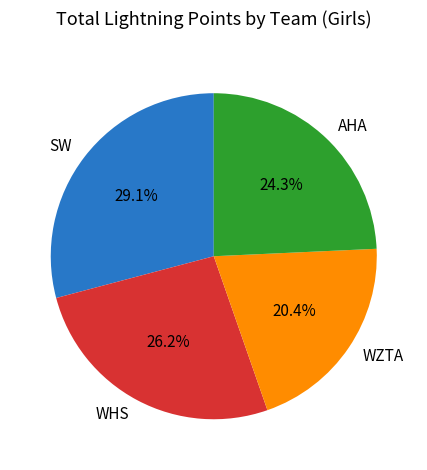

Which category has the biggest portion of the pie?

SW